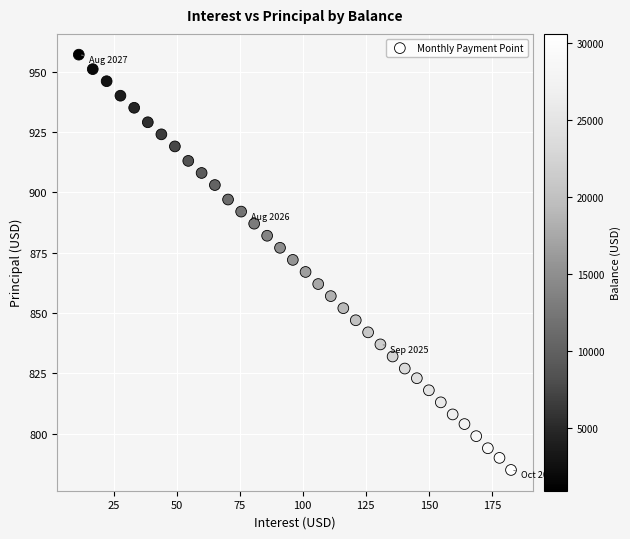

What is the range of Y values (max minus min)?

172